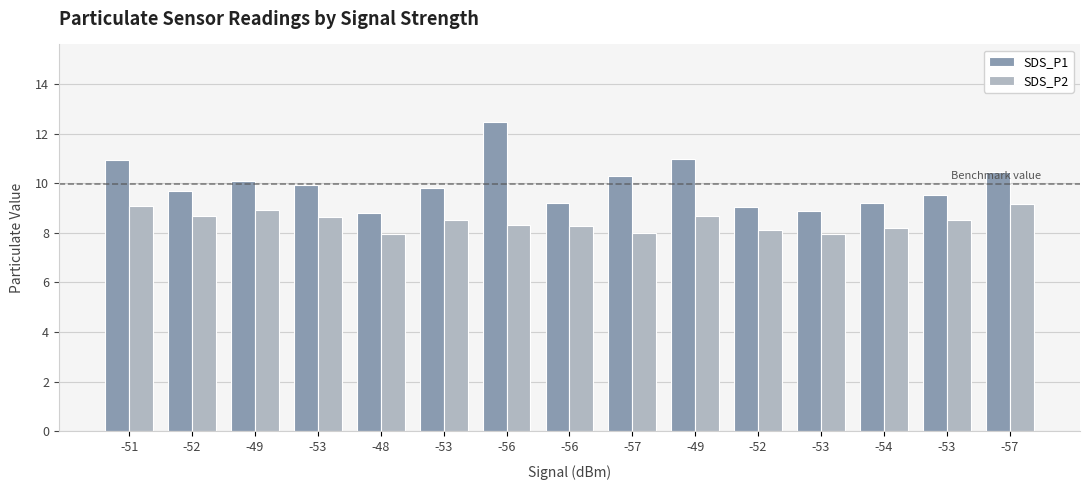

How many data points does each series have?

15